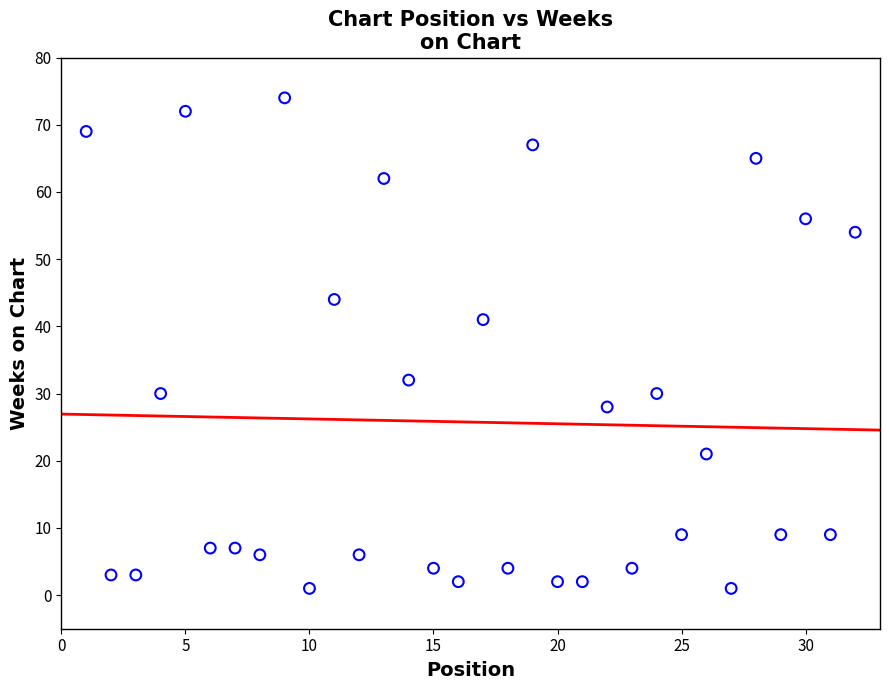

What is the range of X values (max minus min)?

31